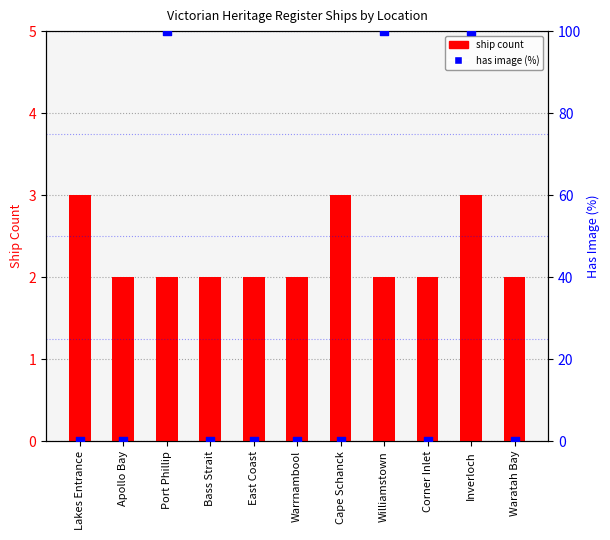

At which category is the sum across all series the highest?

Inverloch